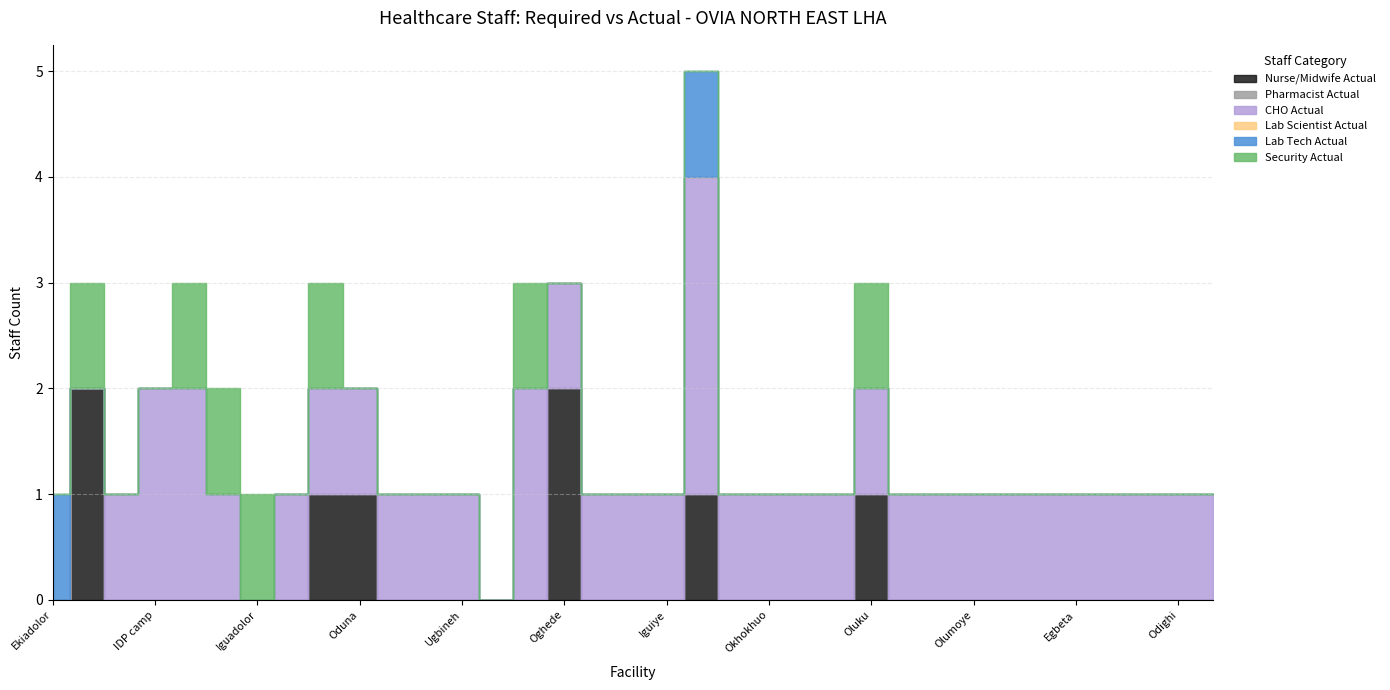

What is the maximum value for CHO Actual?

3